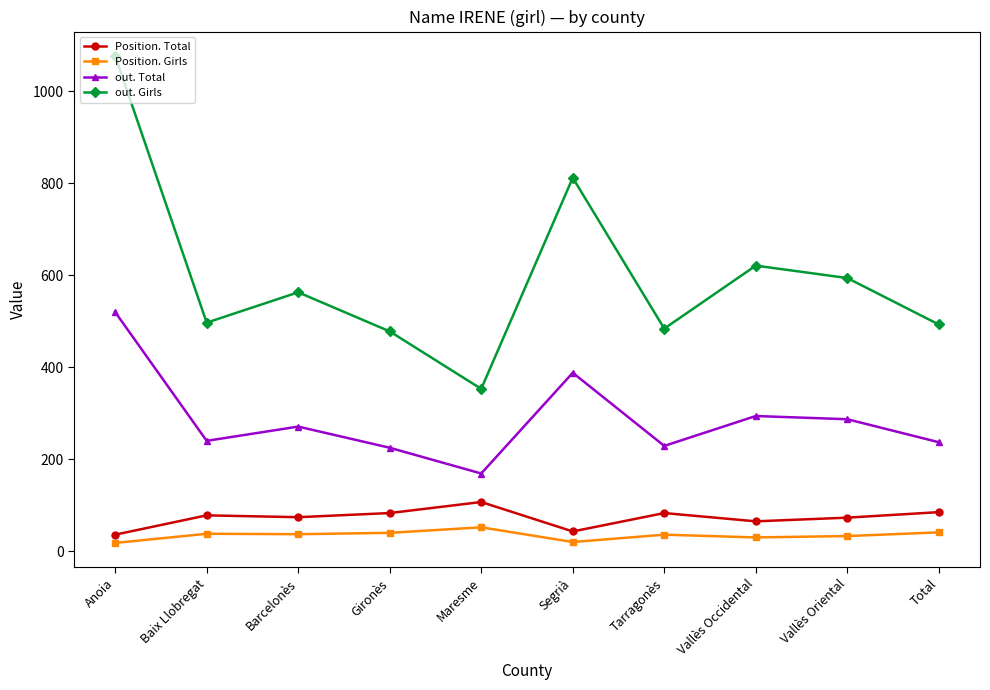

What are all the series names shown in the legend?

Position. Total, Position. Girls, out. Total, out. Girls